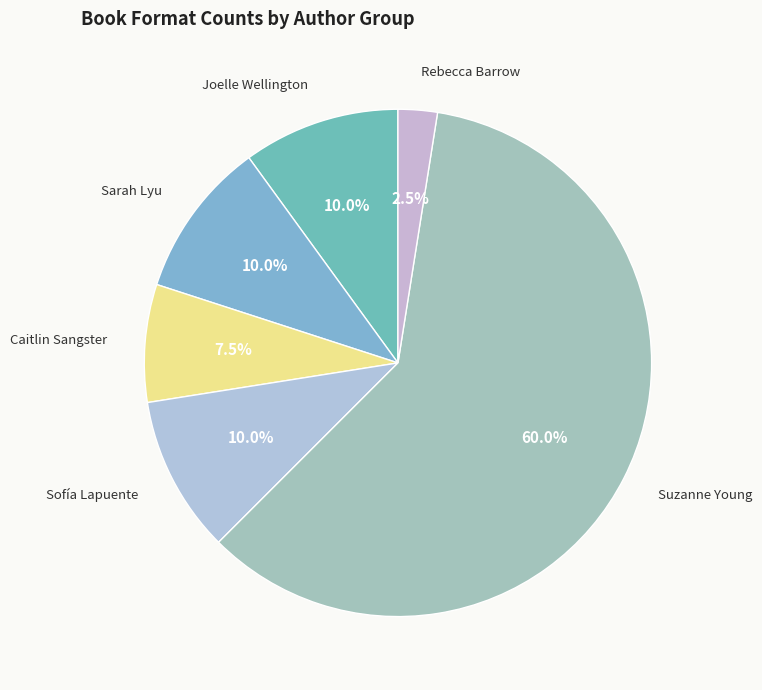

Does any single category account for the majority?

Yes